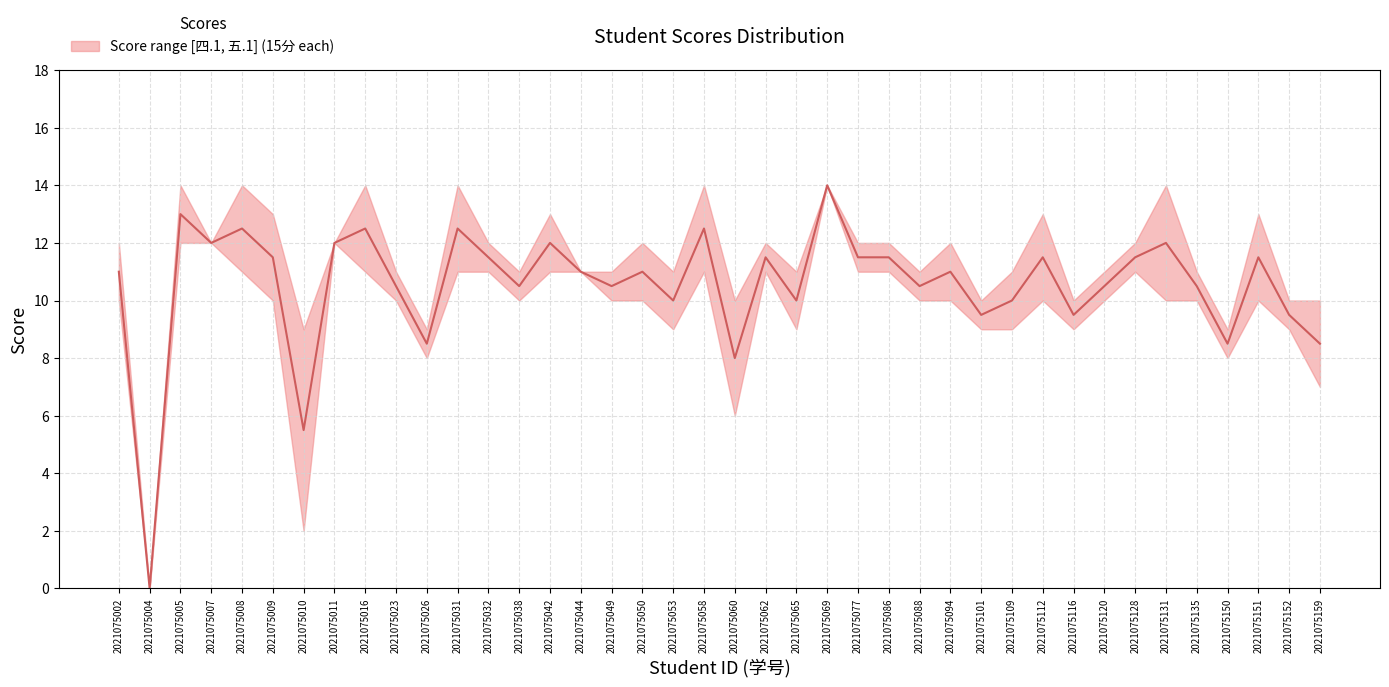

What is the total value across all series at 2021075060?

16